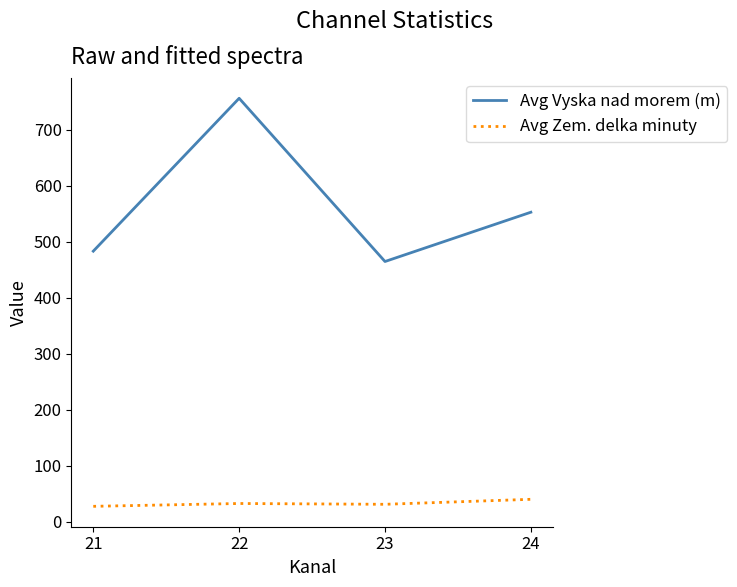

What is the difference between the Avg Vyska nad morem (m) values at 21 and 24?

69.6